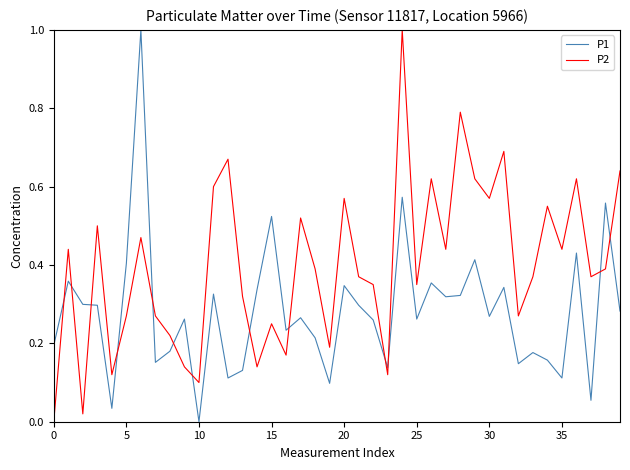

List the series in order of their overall mean, lowest first.

P1, P2